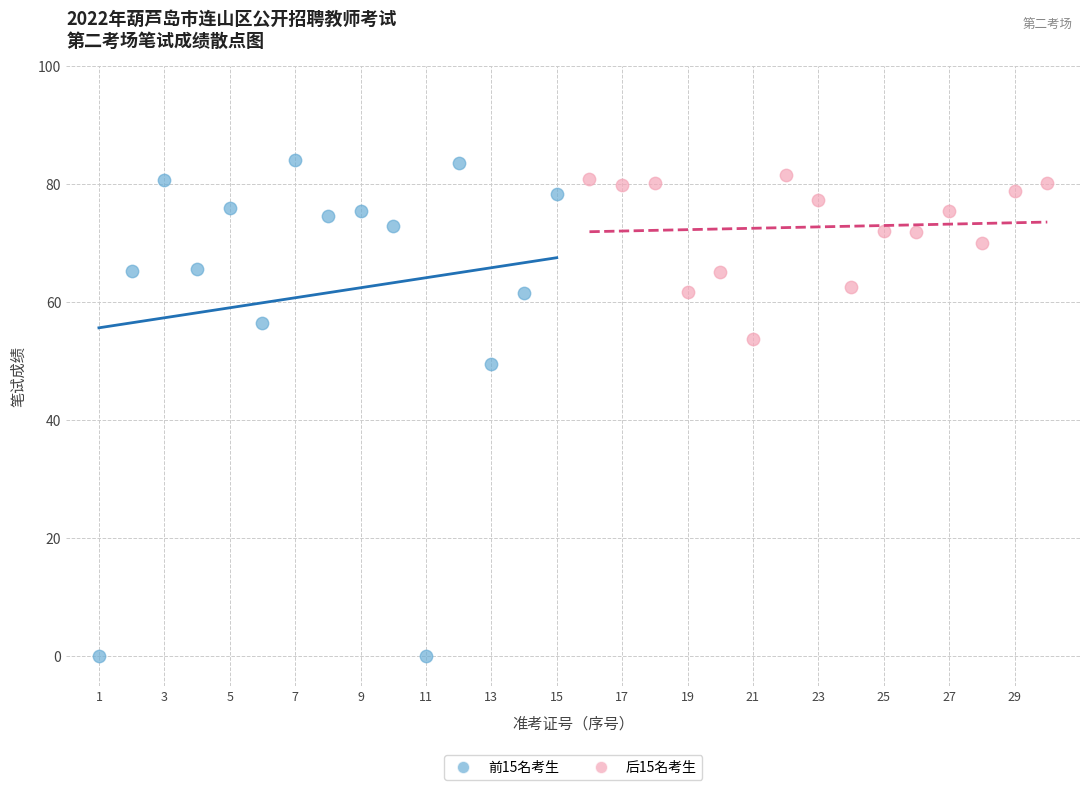

Which series has the widest spread of Y values?

前15名考生